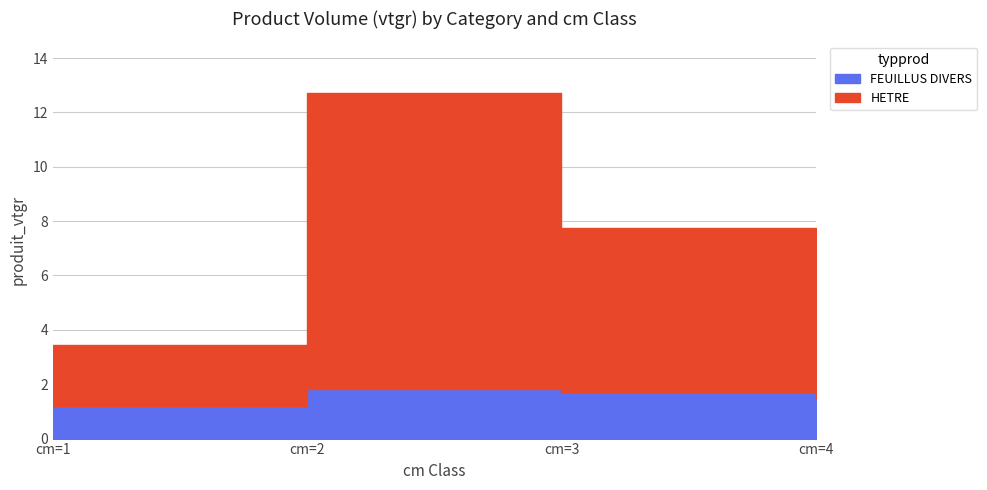

What are all the series names shown in the legend?

FEUILLUS DIVERS, HETRE